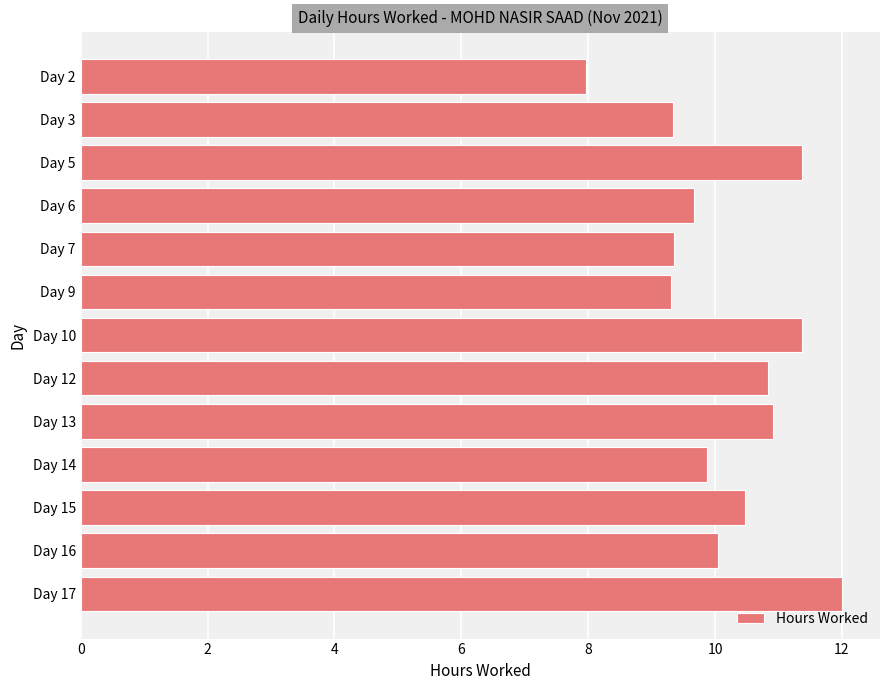

Which has a higher value, Day 15 or Day 9?

Day 15